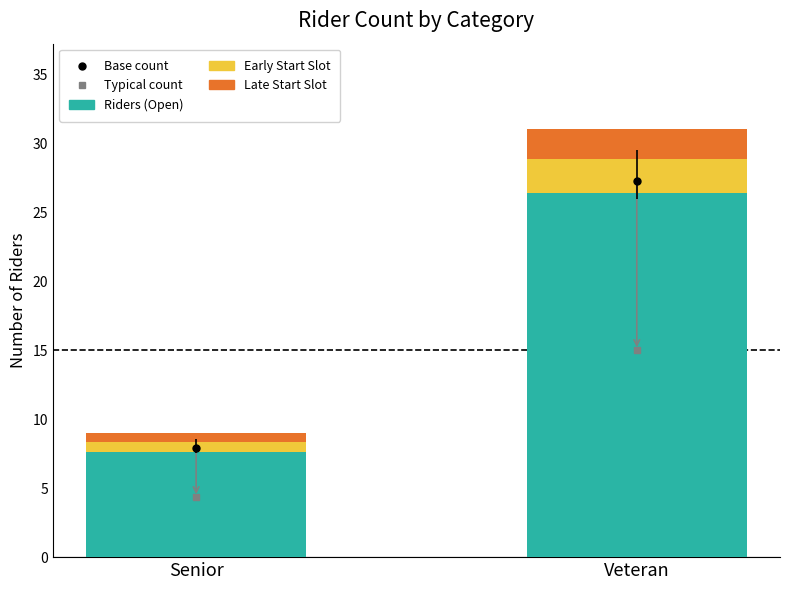

Are the bars grouped side by side (vs. stacked)?

No